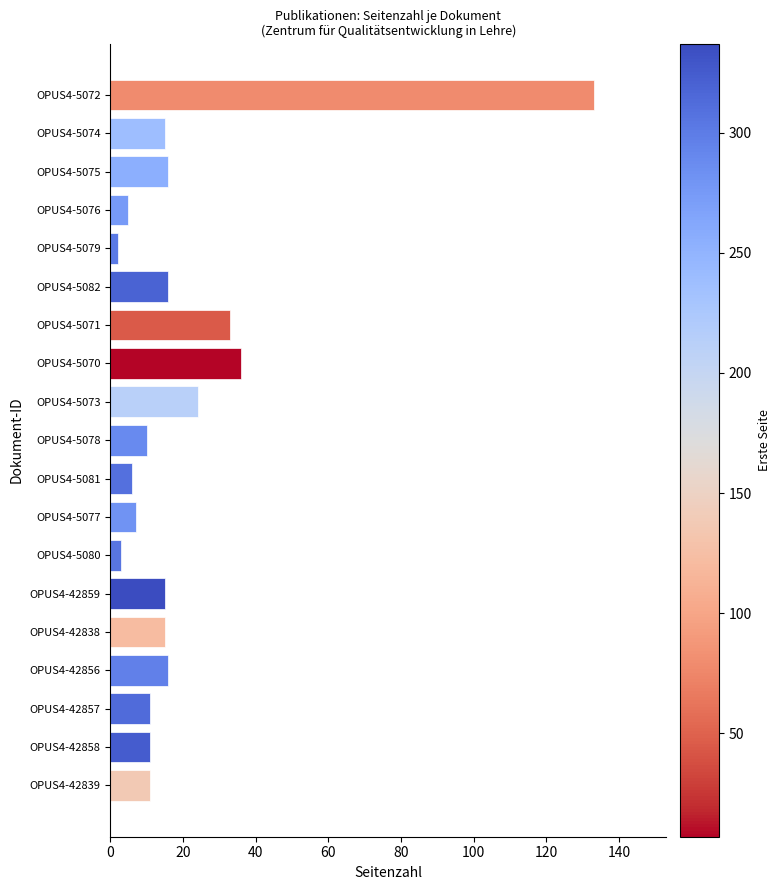

What is the label of the 3rd bar from the bottom?

OPUS4-42857